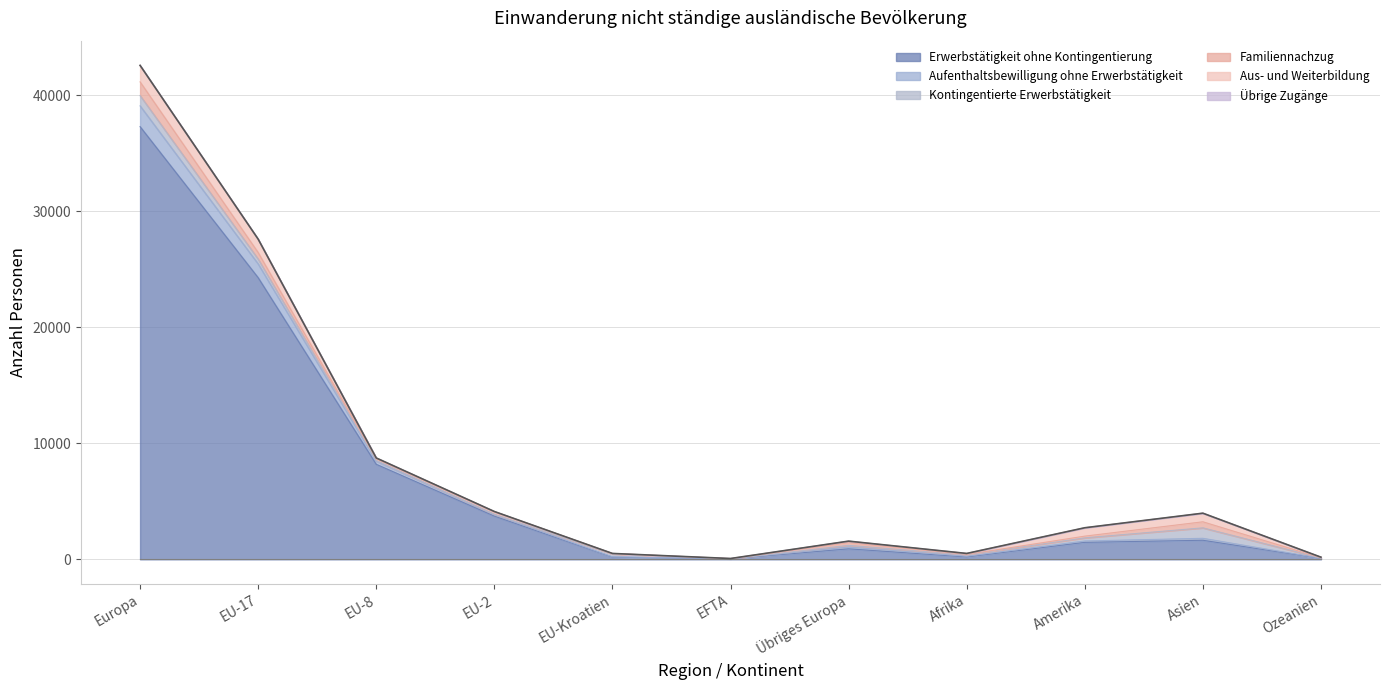

What is the difference between the maximum and second lowest values in the Aufenthaltsbewilligung ohne Erwerbstätigkeit series?

1783